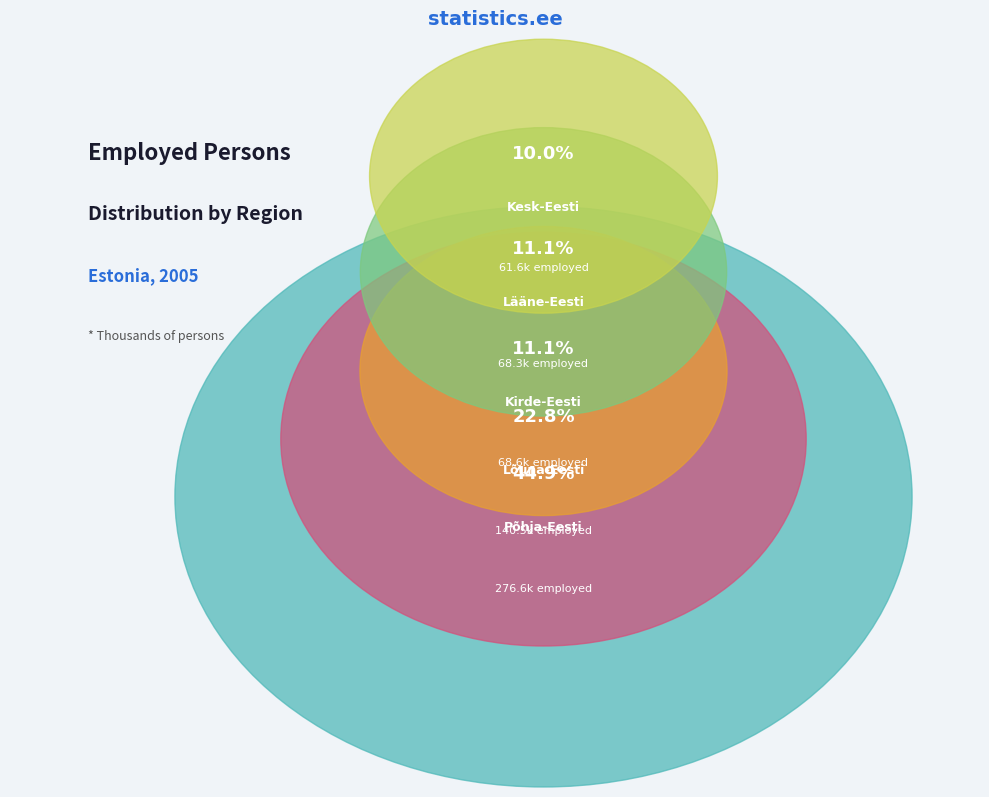

To the nearest percent, what is the difference between the Kirde-Eesti and Kesk-Eesti slice percentages?

1%